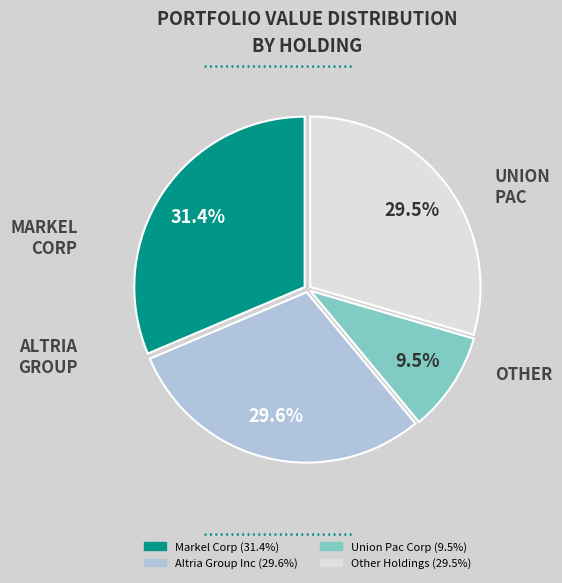

How many segments does this pie chart have?

4